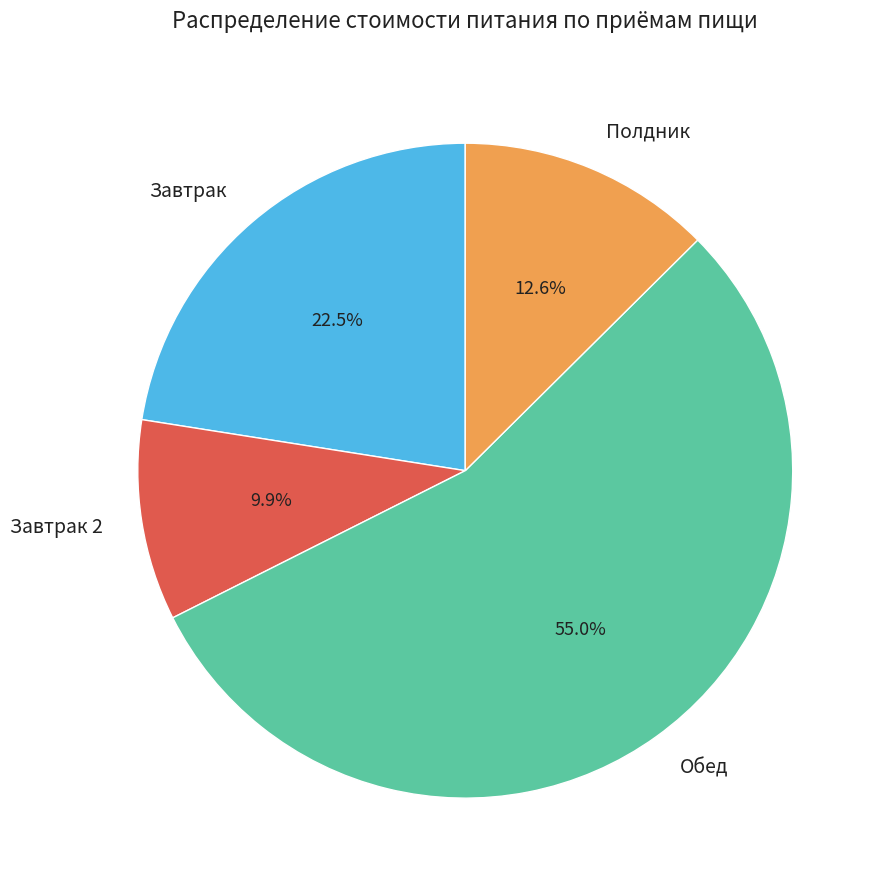

Does Обед represent more than half of the total?

Yes